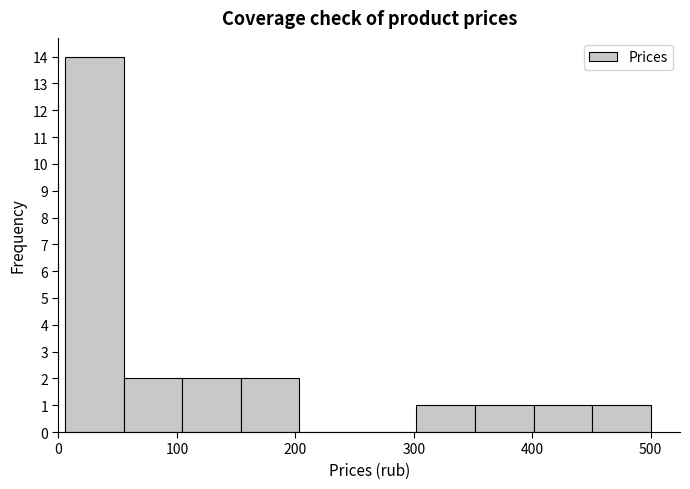

Over which range of the x-axis is the bar tallest?

10 to 50